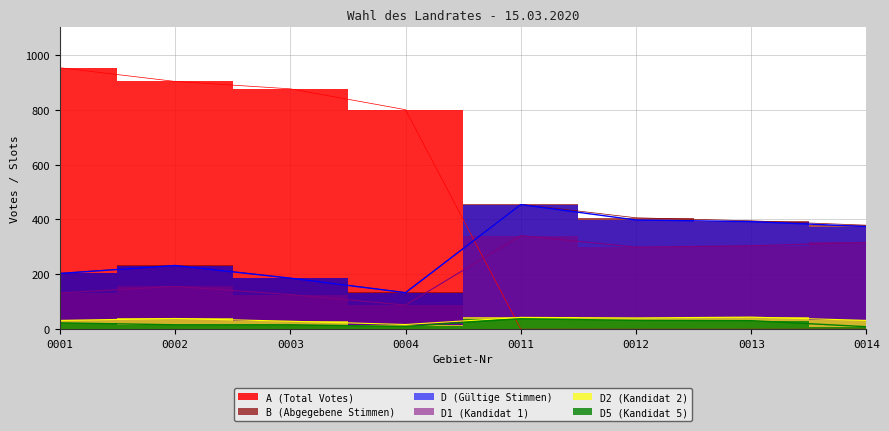

Which label corresponds to the largest value in the chart?

0001